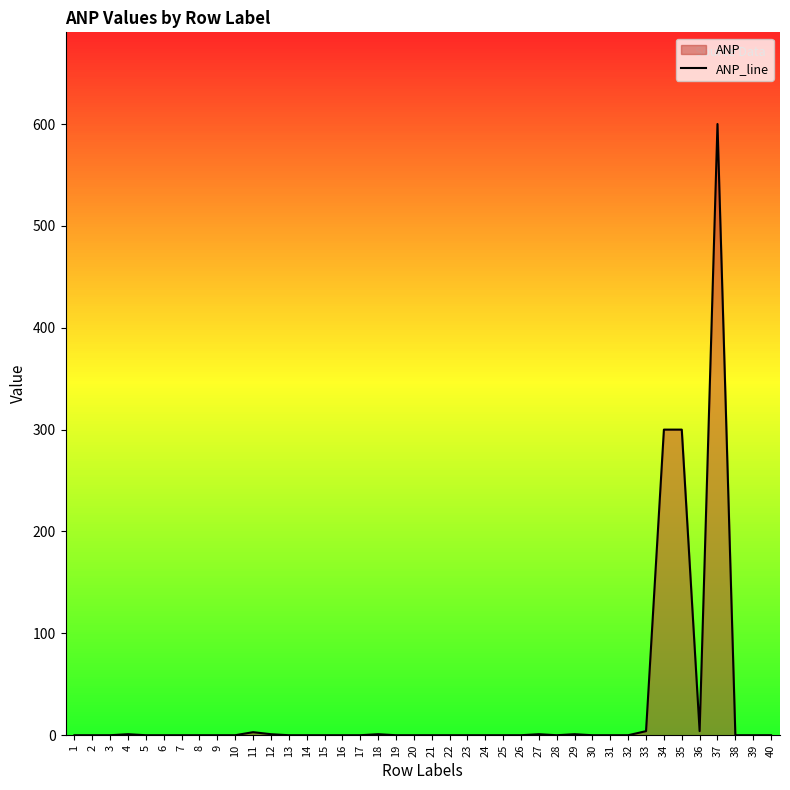

Between 32 and 35, which is larger?

35